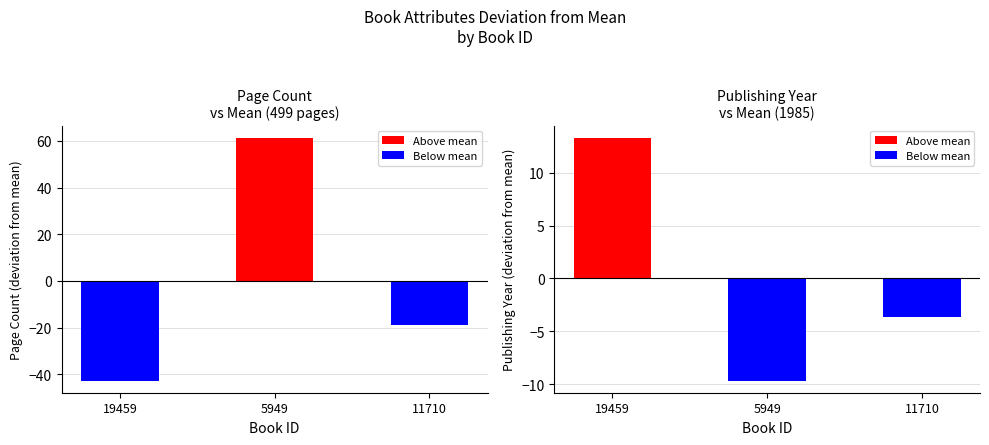

How many values in pageCount deviation are below zero?

2